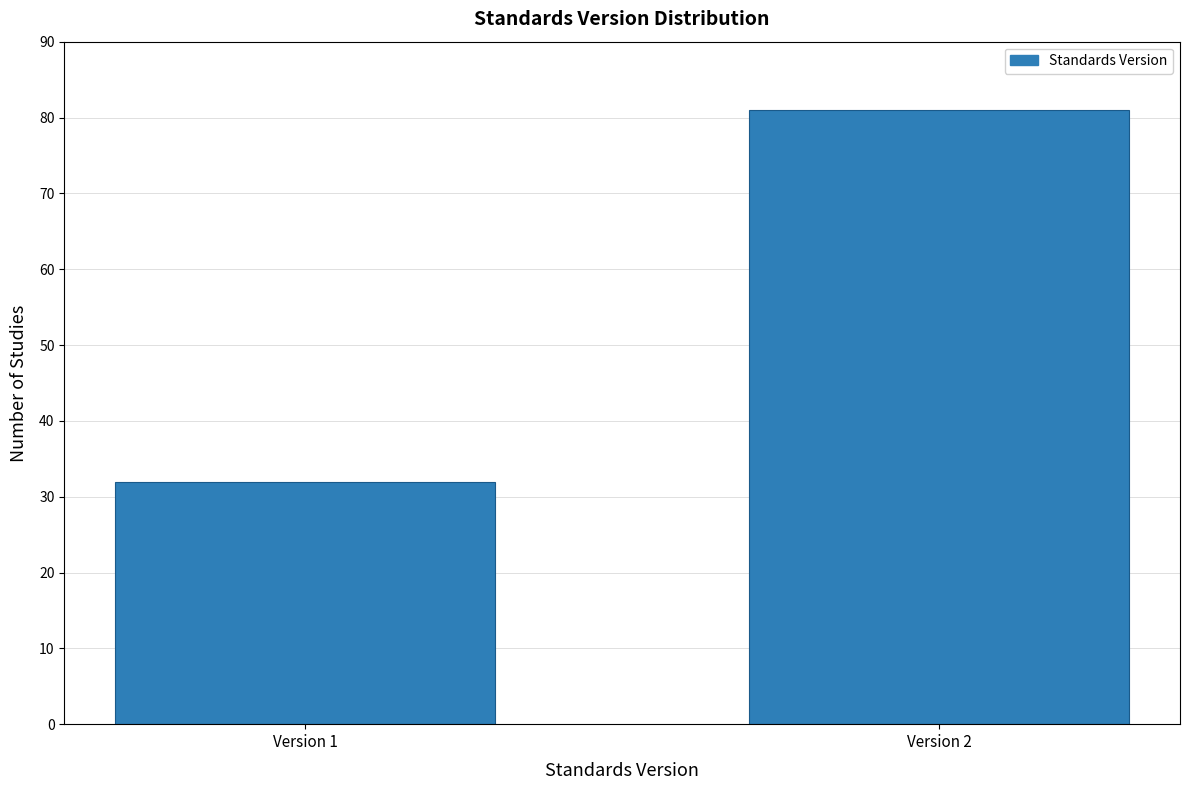

Reading left to right, what are all the values shown in this chart?

Version 1=32	Version 2=81